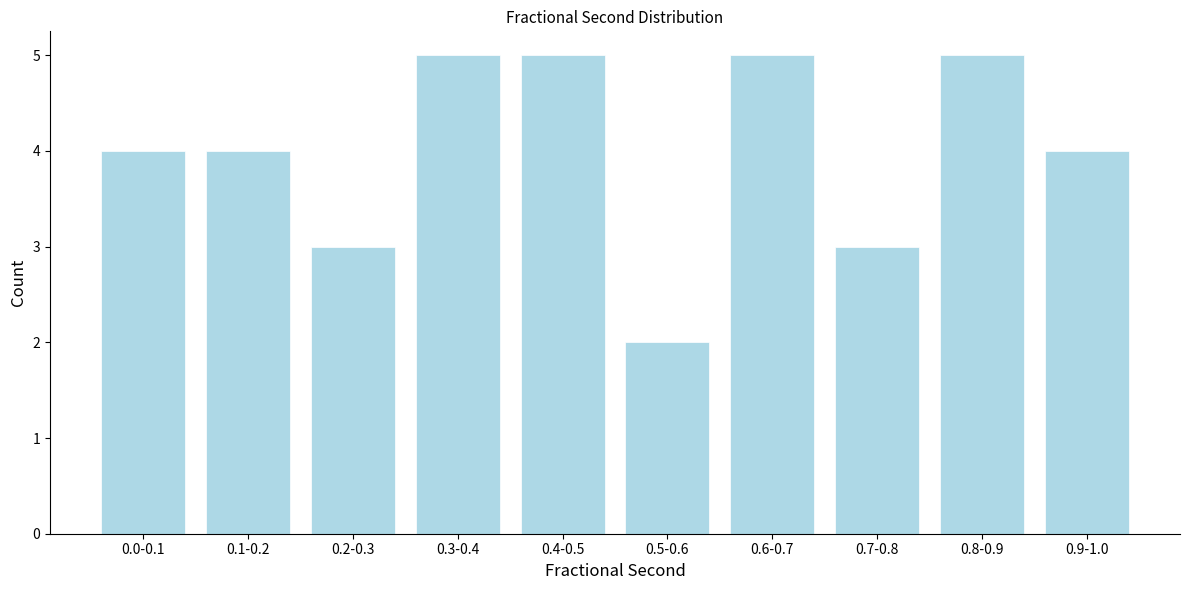

Reading left to right, what are all the values shown in this chart?

0.0-0.1=4	0.1-0.2=4	0.2-0.3=3	0.3-0.4=5	0.4-0.5=5	0.5-0.6=2	0.6-0.7=5	0.7-0.8=3	0.8-0.9=5	0.9-1.0=4